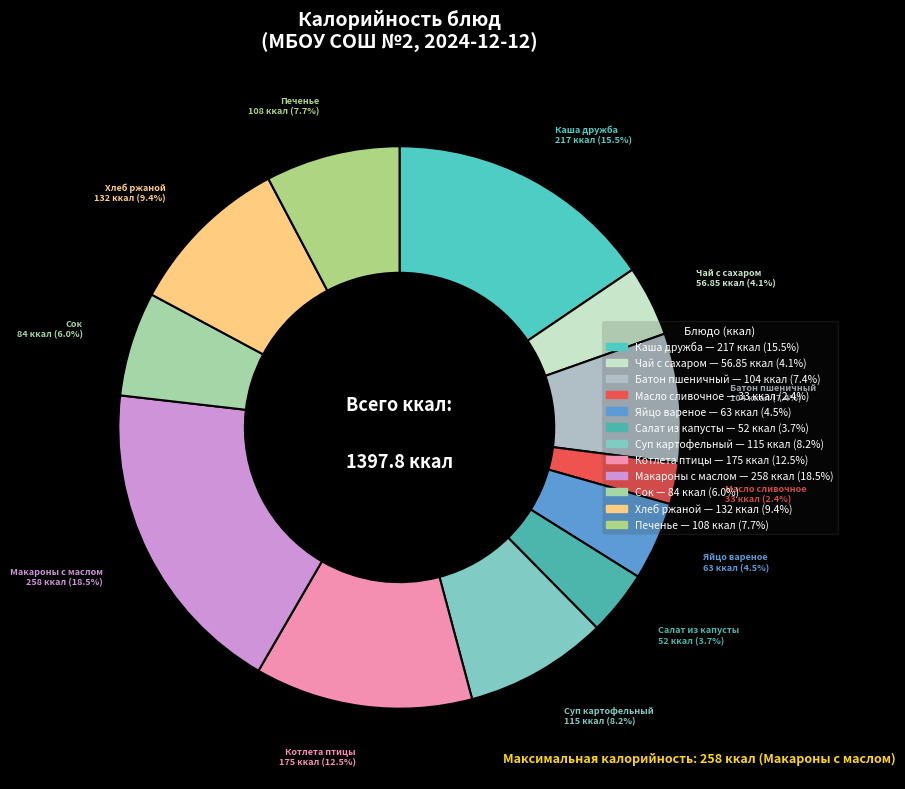

What is the smallest slice in the pie chart?

Масло сливочное